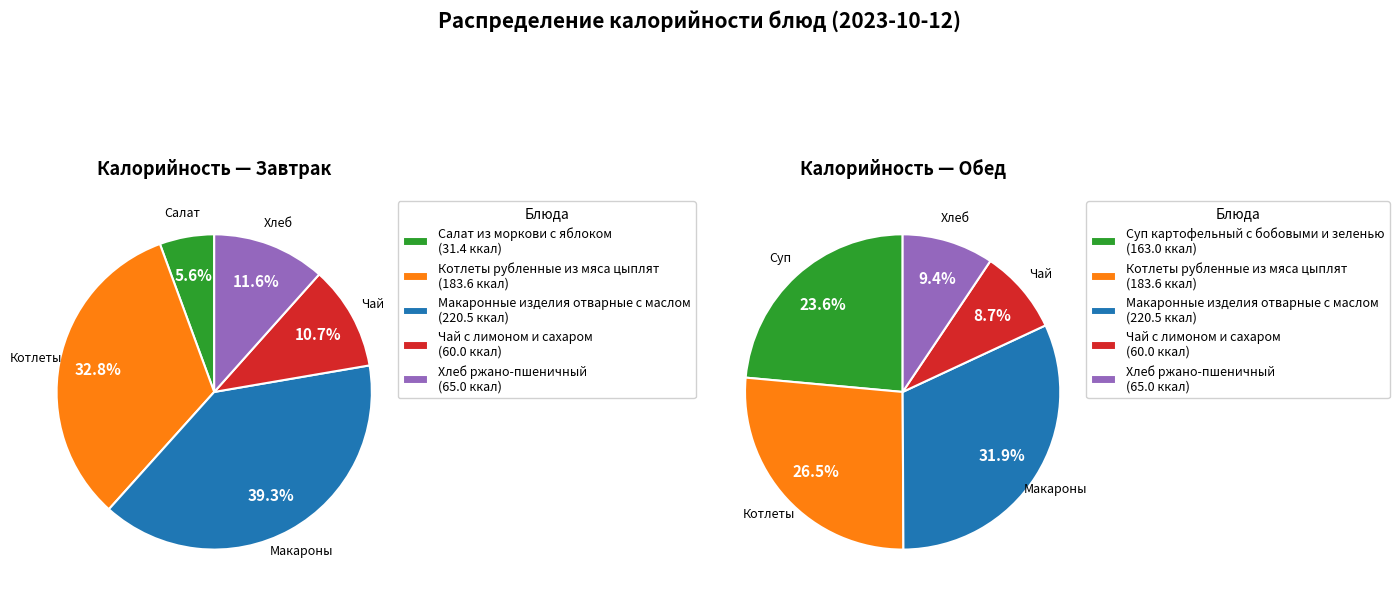

What portion of the pie excludes Чай с лимоном и сахаром?

89.3%